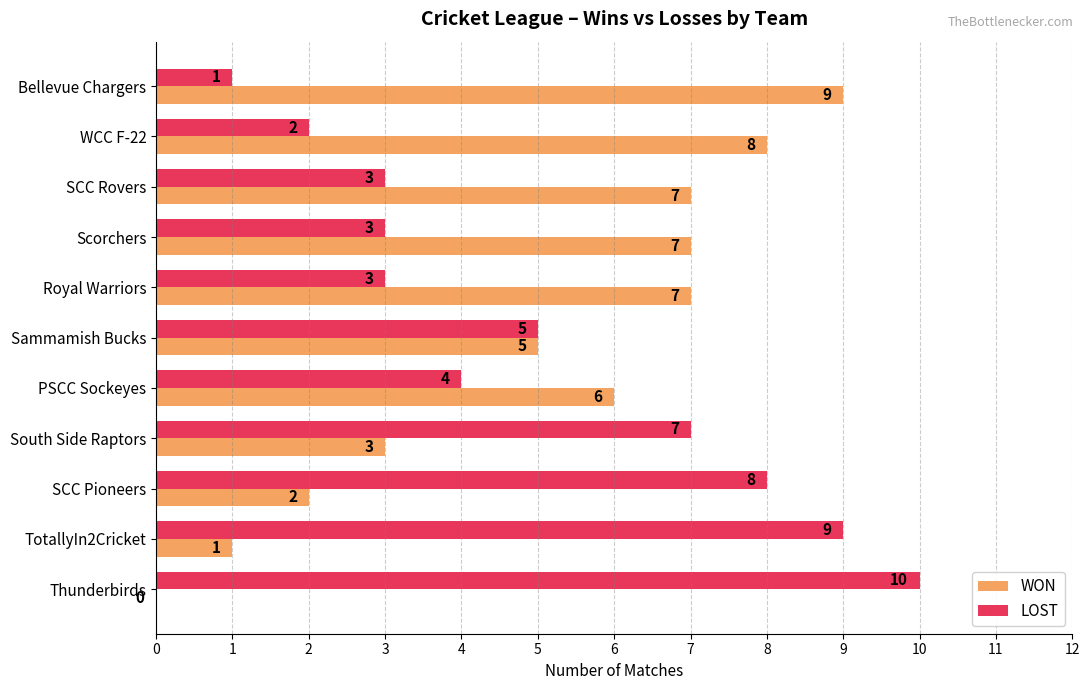

True or false: WON has a value of 1 at Sammamish Bucks.

False